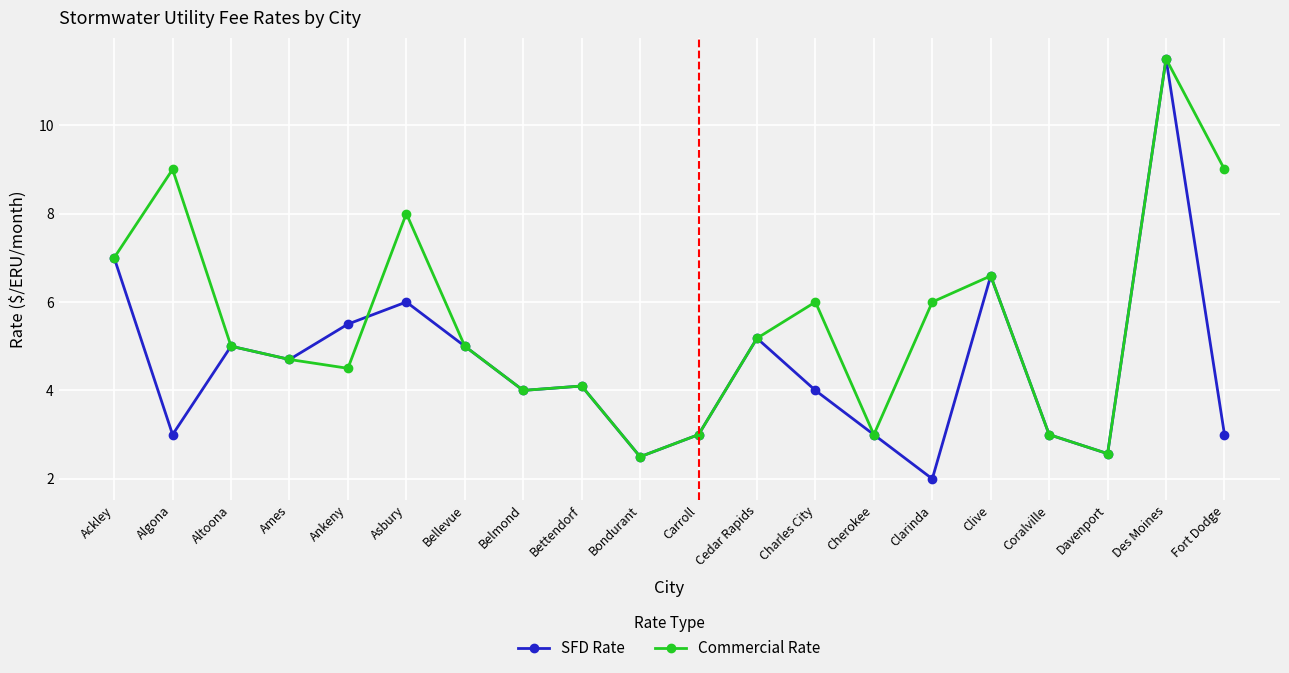

Which series has the widest spread of values?

SFD Rate